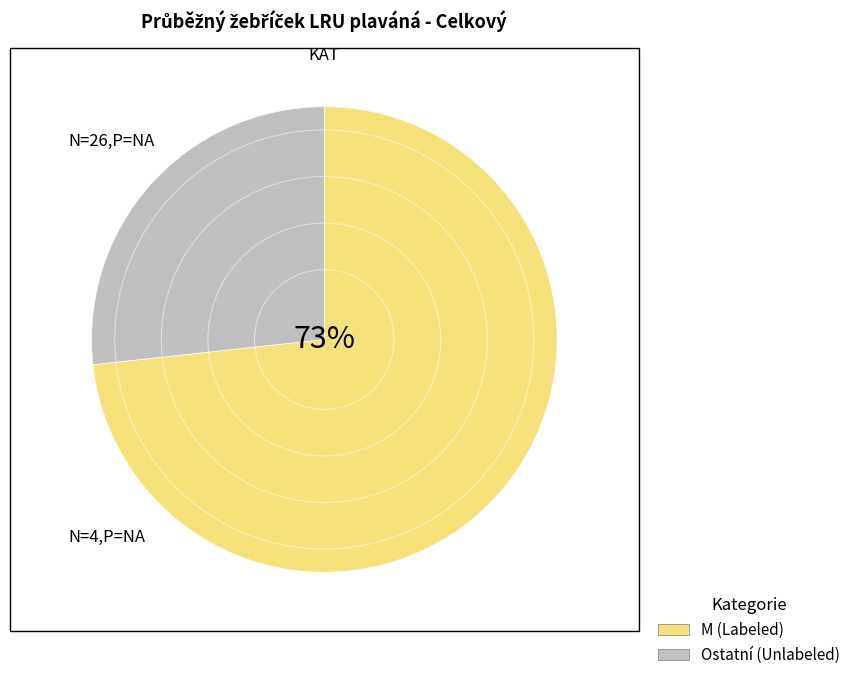

What is the largest slice in the pie chart?

M (Labeled)